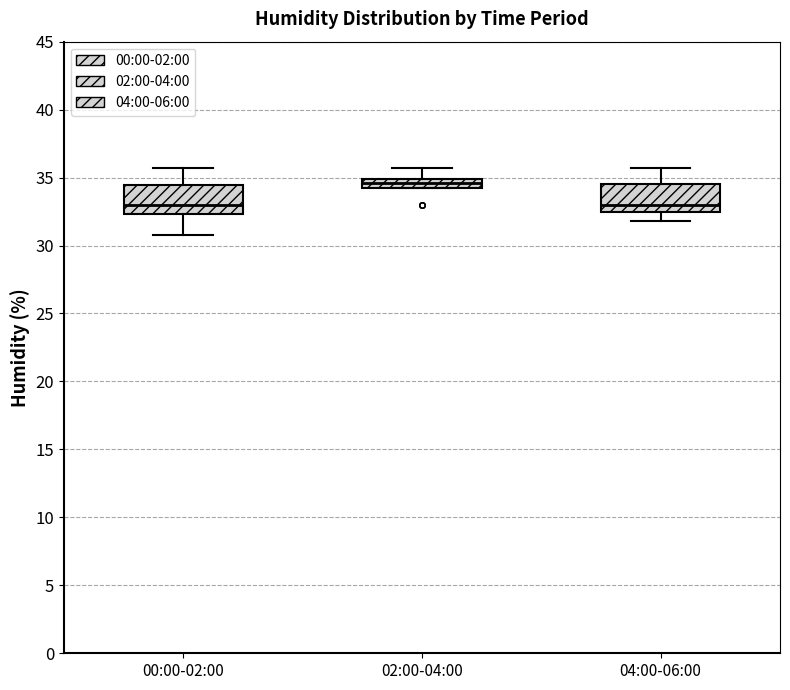

Where does the upper whisker of the box for 04:00-06:00 end on the y-axis? The values are not printed on the chart, so give them approximately, as read against the axis.

35.5